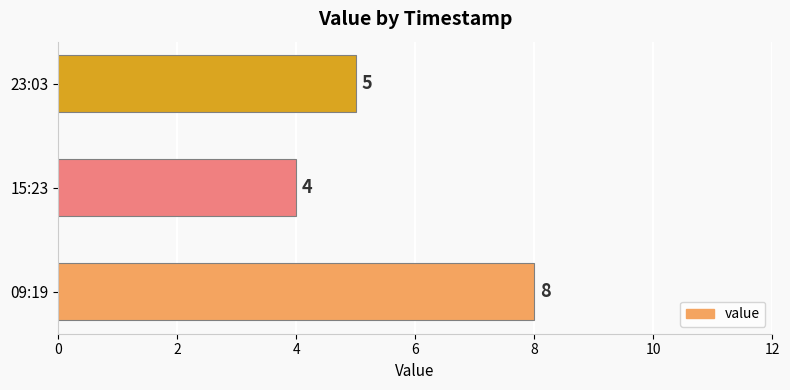

How many data points are less than 5?

1